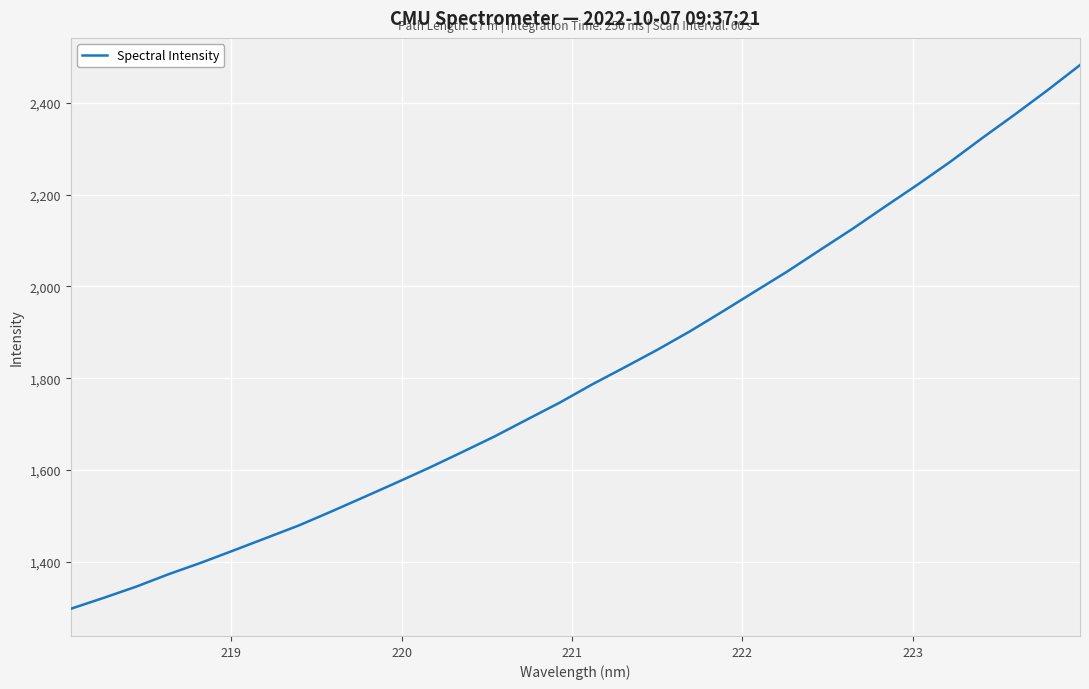

What is the smallest value displayed?

1297.5